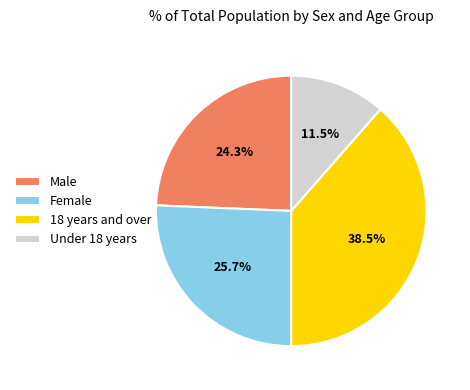

To the nearest percent, what percentage of the pie is Female?

26%